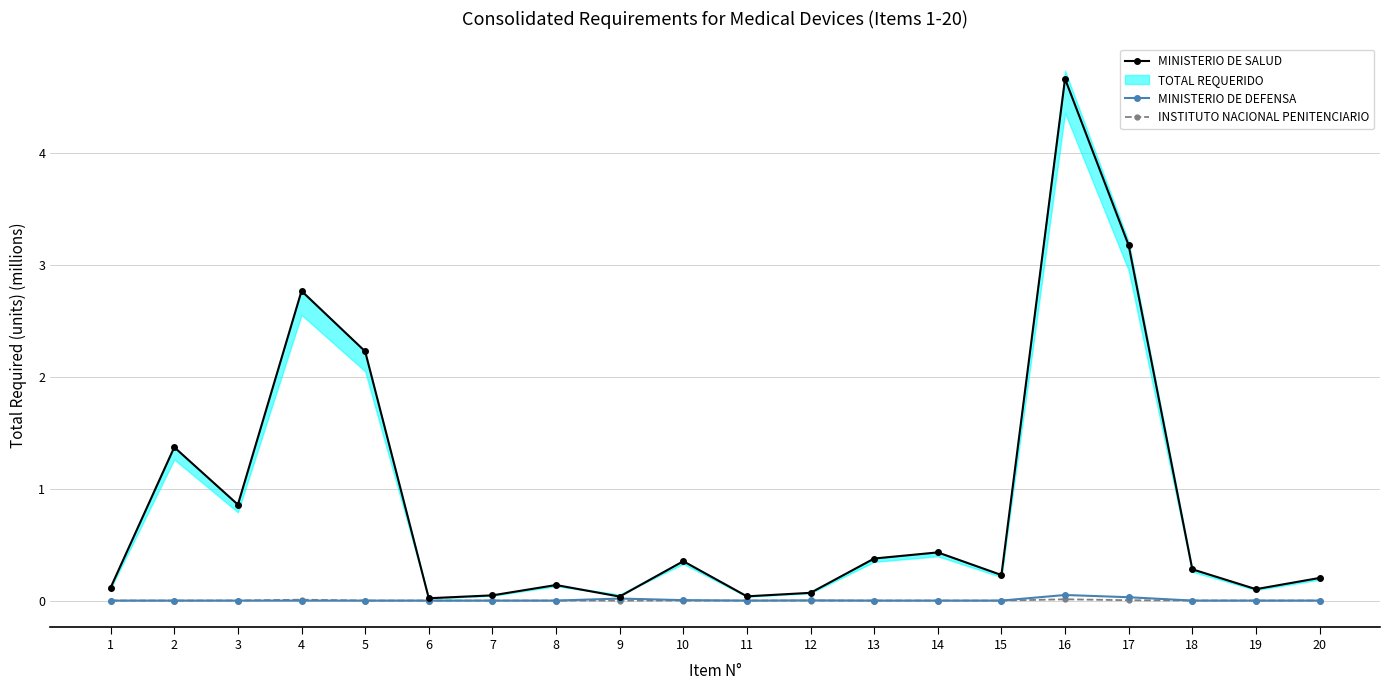

Which series has the widest spread of values?

MINISTERIO DE SALUD